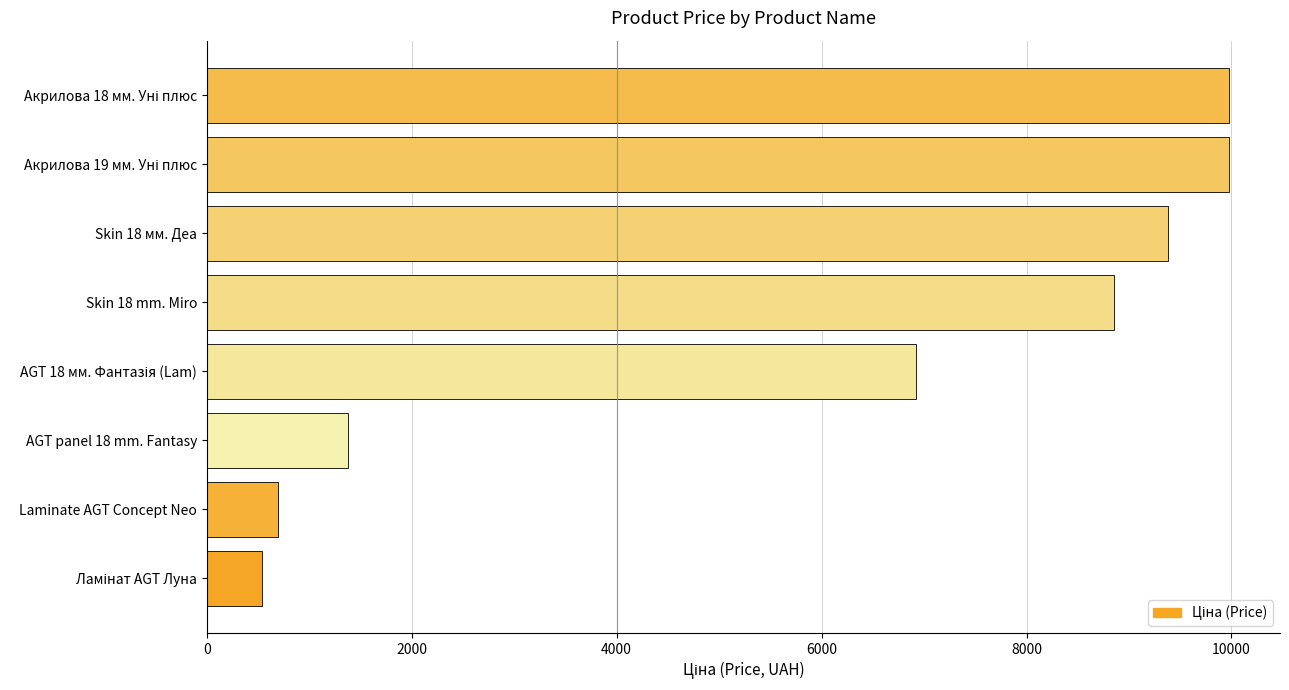

How many bars are there in total?

8